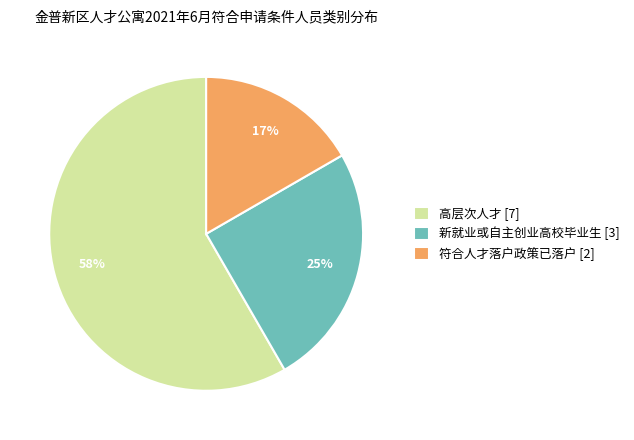

True or false: 符合人才落户政策已落户 accounts for 29% of the total.

False